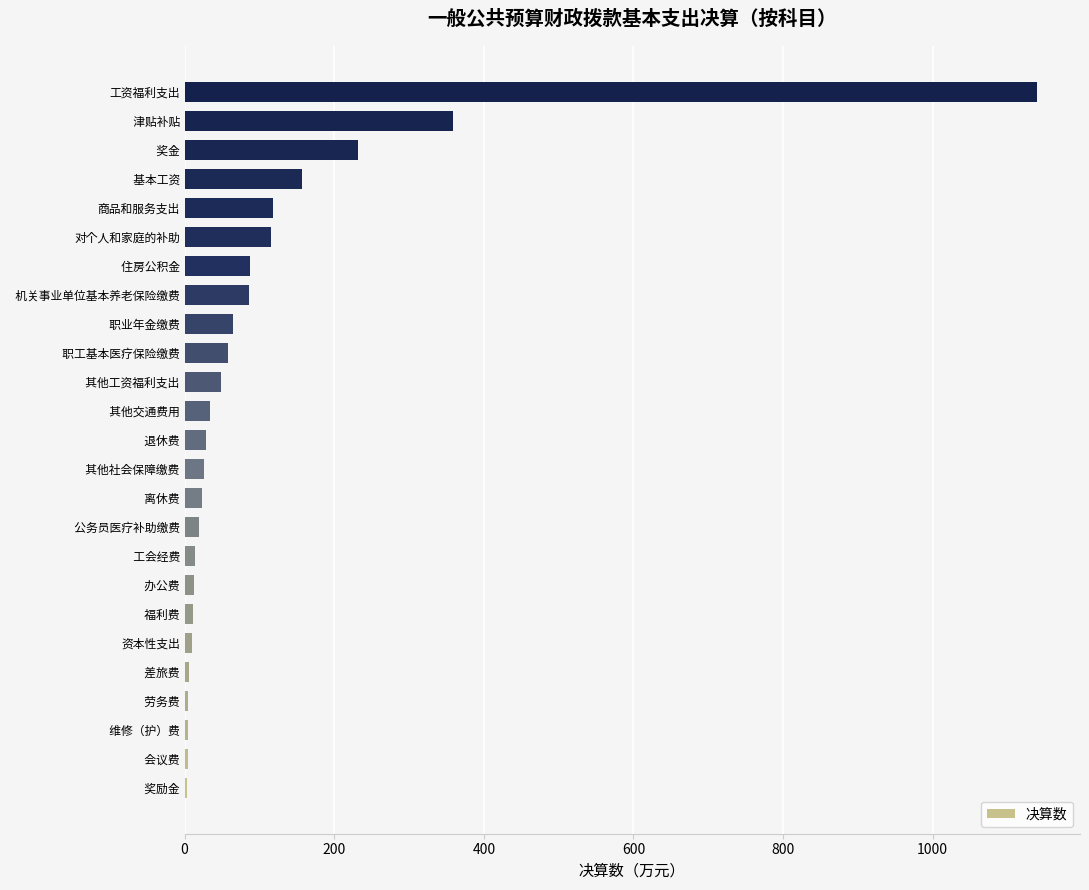

Which label corresponds to the largest value in the chart?

工资福利支出